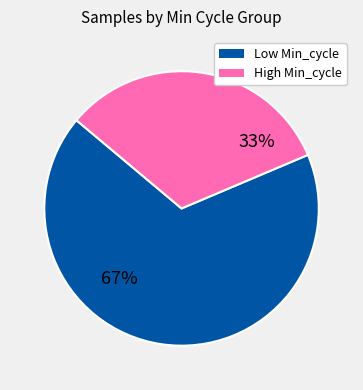

Count the number of slices in the pie.

2